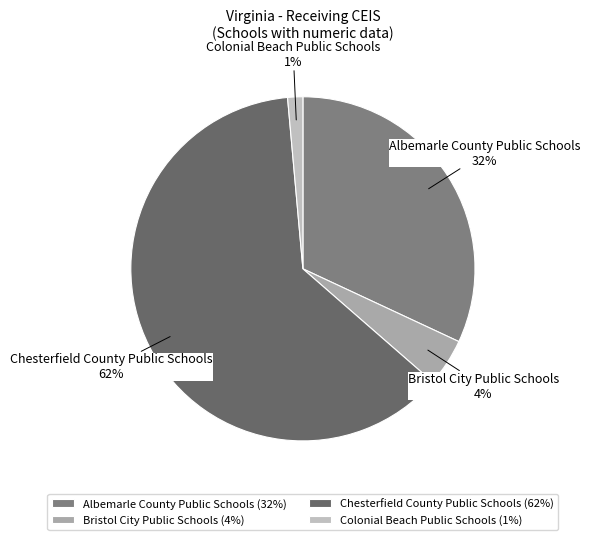

How many slices are in this pie chart?

4